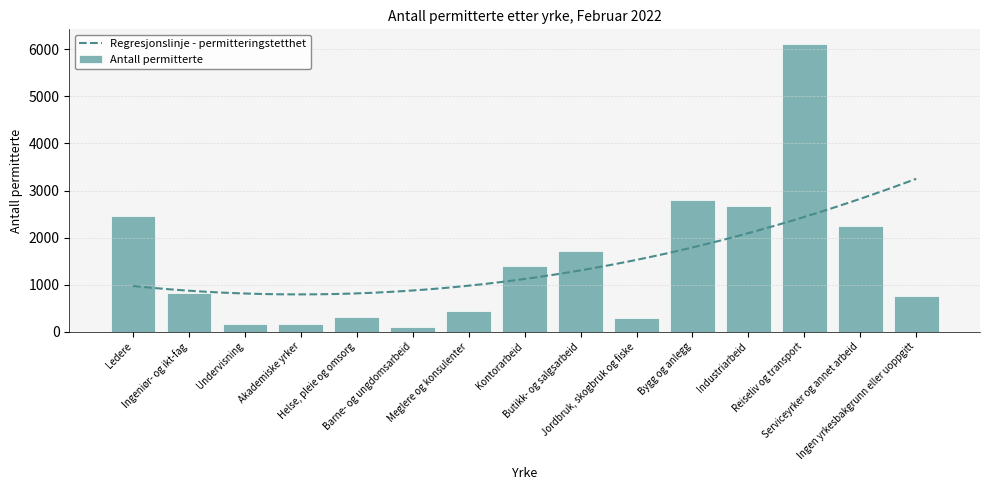

List the labels in order of value, smallest first.

Barne- og ungdomsarbeid, Undervisning, Akademiske yrker, Jordbruk, skogbruk og fiske, Helse, pleie og omsorg, Meglere og konsulenter, Ingen yrkesbakgrunn eller uoppgitt, Ingeniør- og ikt-fag, Kontorarbeid, Butikk- og salgsarbeid, Serviceyrker og annet arbeid, Ledere, Industriarbeid, Bygg og anlegg, Reiseliv og transport